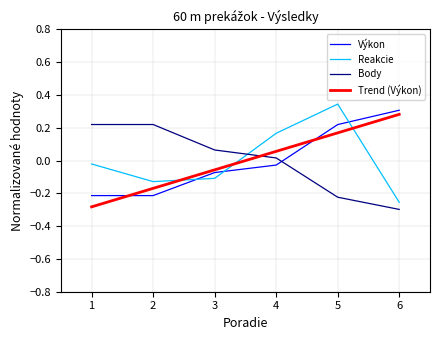

What is the maximum value for Reakcie?

0.3